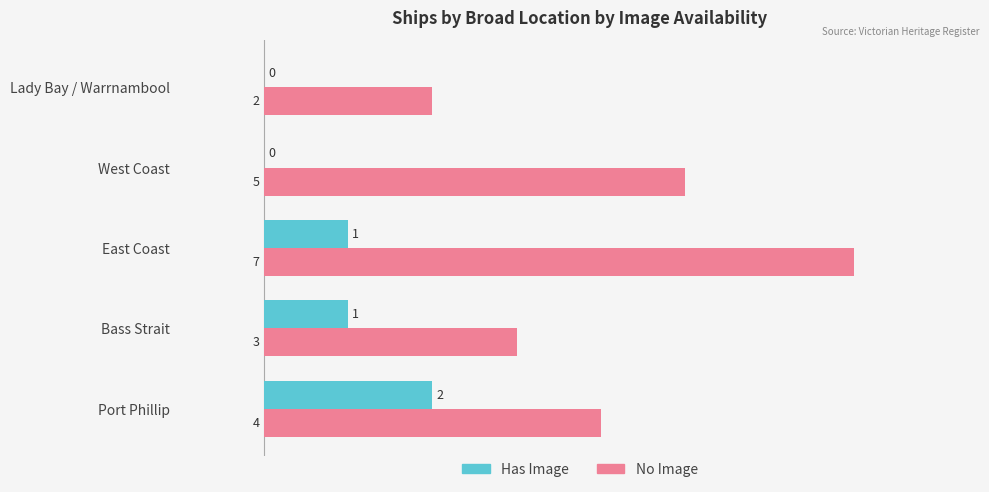

Is it true that Has Image equals 0 at Lady Bay / Warrnambool?

True